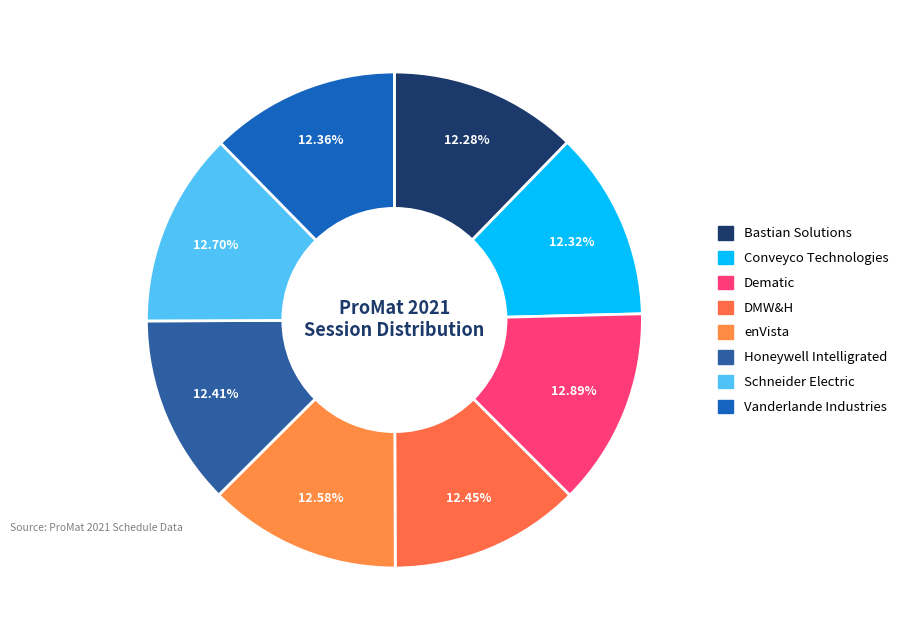

How many slices are in this pie chart?

8